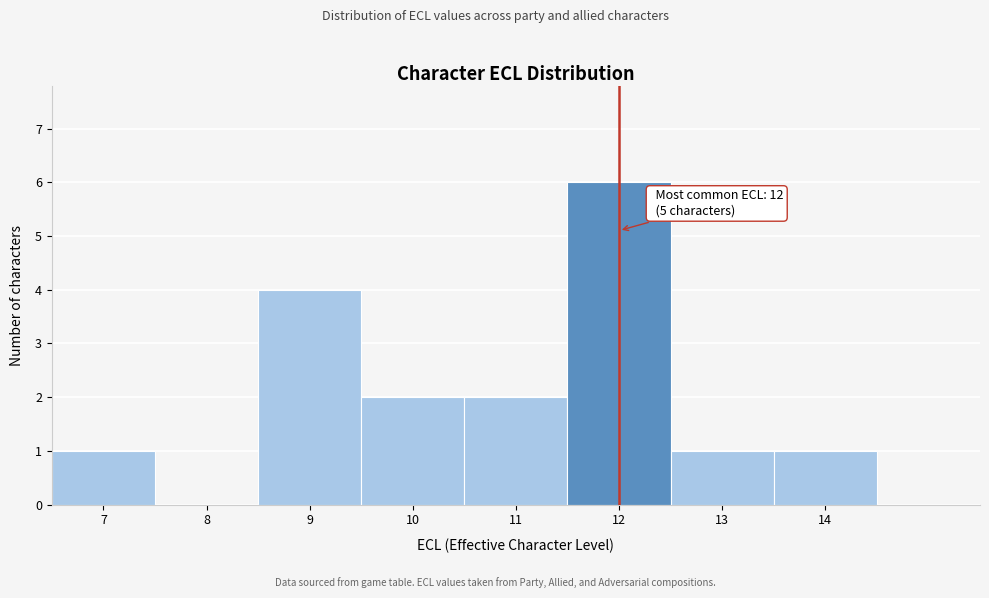

Over which range of the x-axis is the bar tallest?

11.5 to 12.5